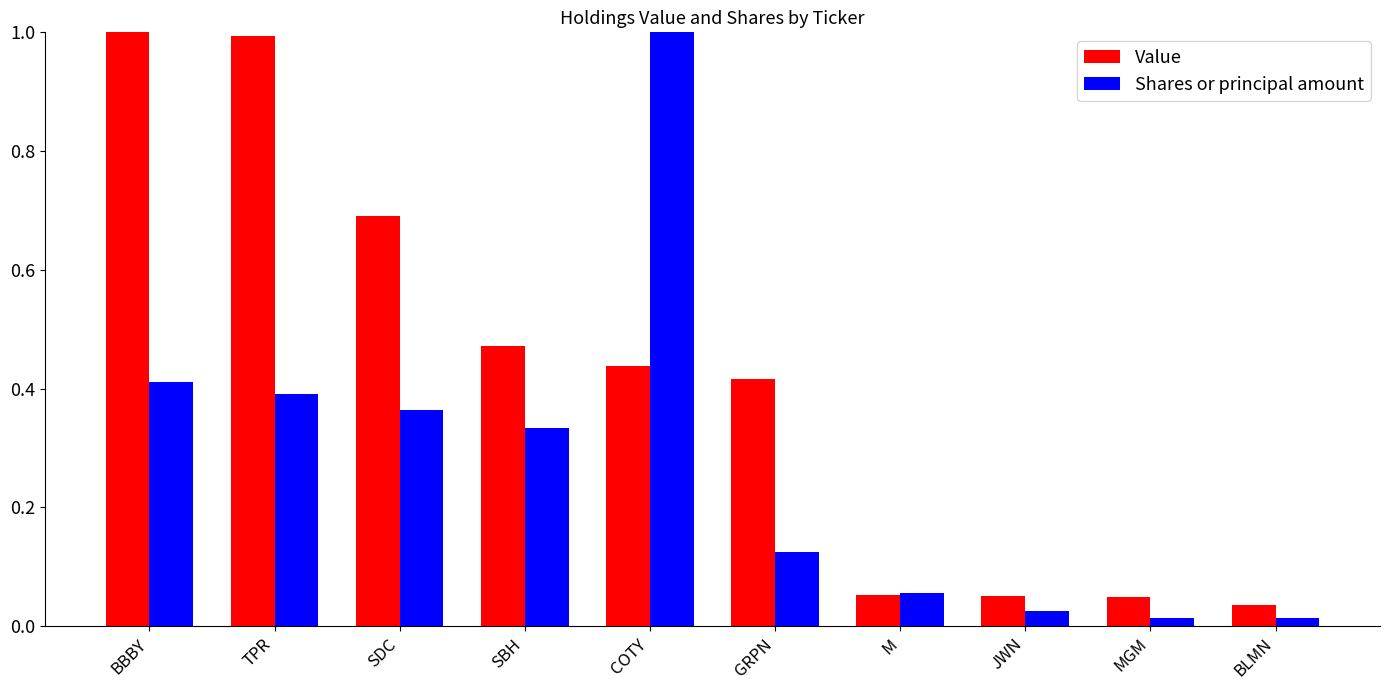

Which series has the largest range (max minus min)?

Shares or principal amount